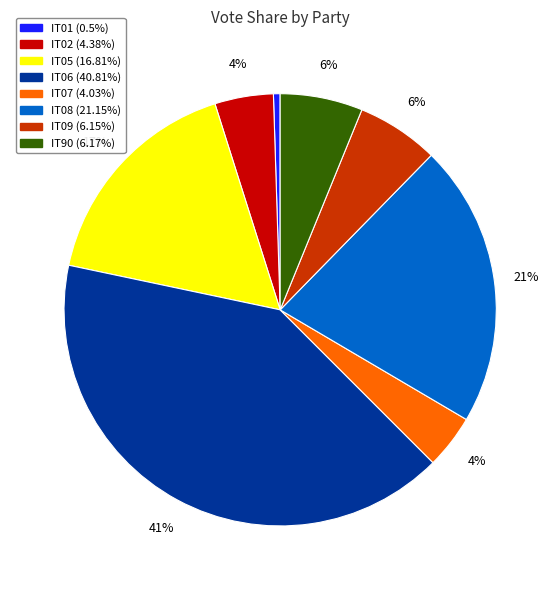

Which slice is the smallest?

IT01